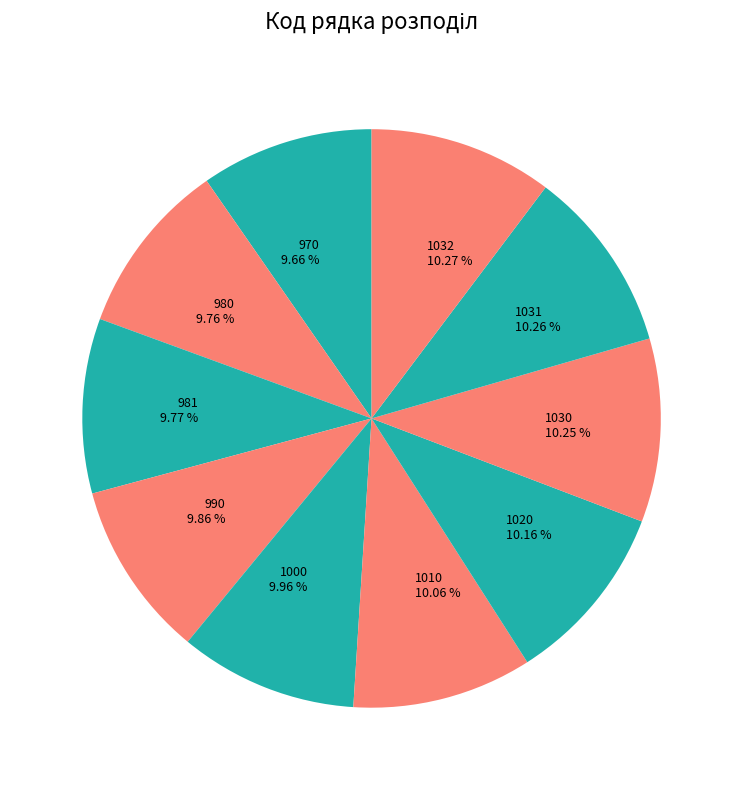

To the nearest percent, what portion does 981 represent?

10%